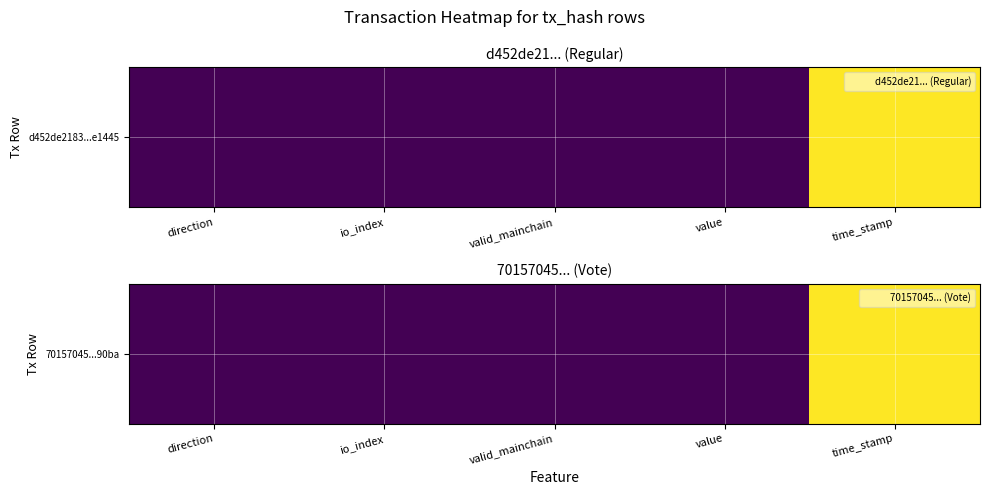

Reading left to right, what are all the values shown in this chart?

direction=0.0	io_index=0.0	valid_mainchain=0.0	value=0.0	time_stamp=1.0